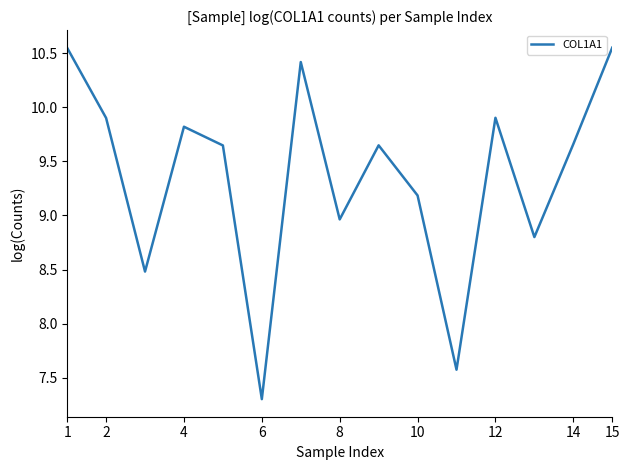

How many interior local peaks (higher than both neighbors) does the data have?

4